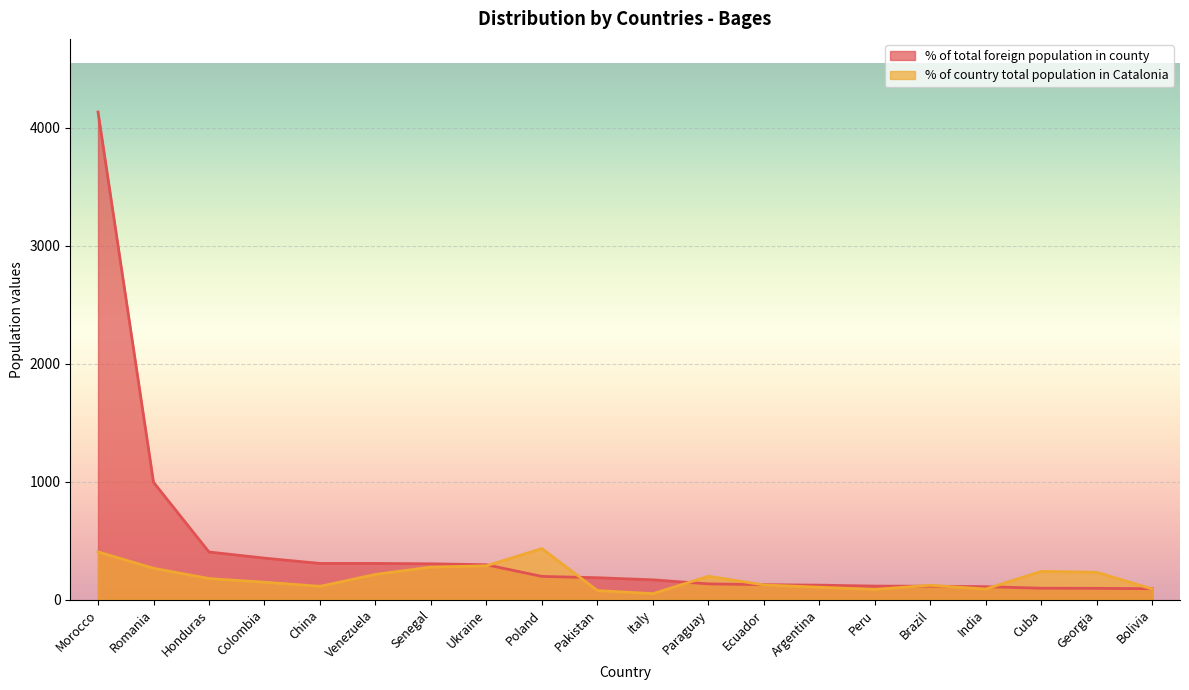

Which category has the highest value in the % of total foreign population in county series?

Morocco